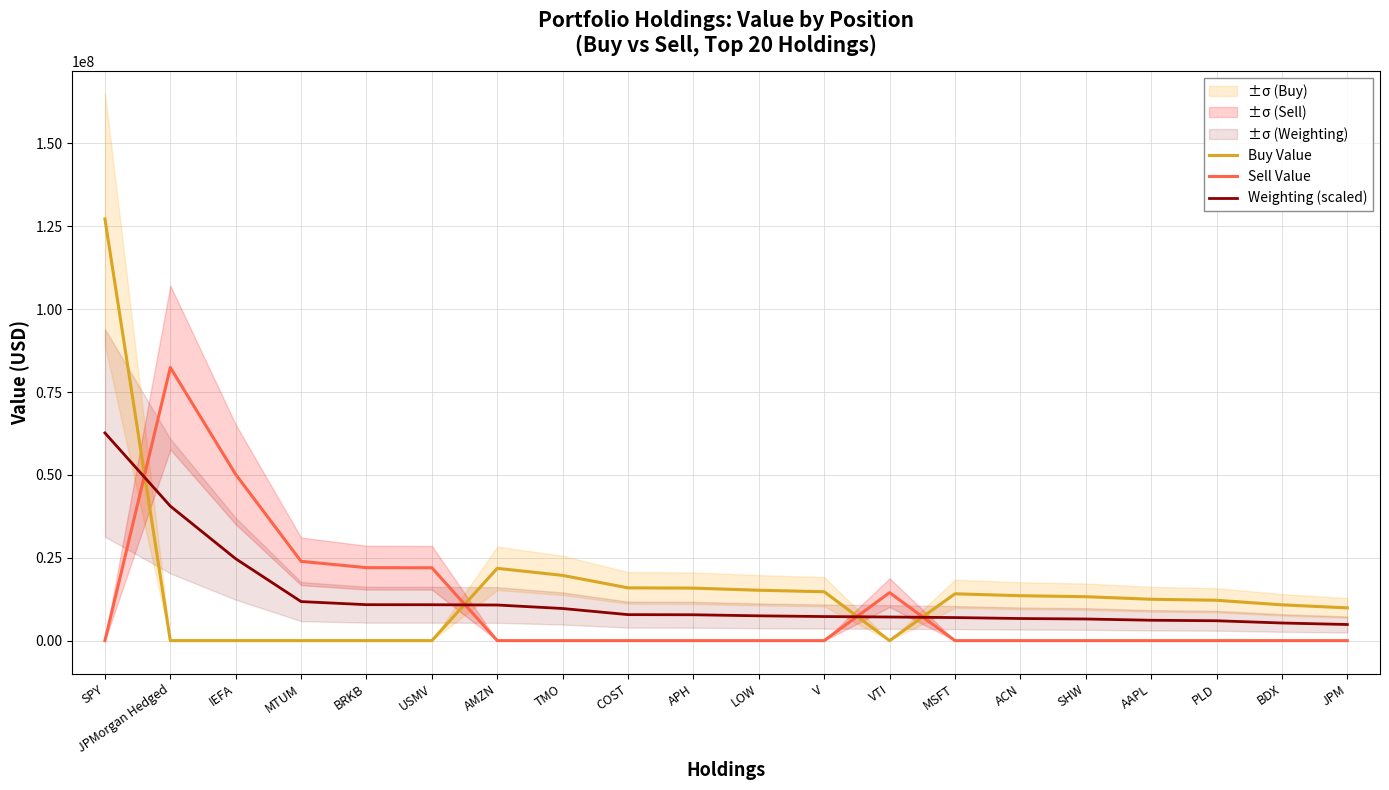

Reading left to right, list all the values displayed in this chart.

Buy Value: 127236000.0	0.0	0.0	0.0	0.0	0.0	21818000.0	19680000.0	15922000.0	15842000.0	15201000.0	14752000.0	0.0	14128000.0	13549000.0	13254000.0	12484000.0	12176000.0	10798000.0	9883000.0
Sell Value: 0.0	82409000.0	50159000.0	23920000.0	22019000.0	21981000.0	0.0	0.0	0.0	0.0	0.0	0.0	14480000.0	0.0	0.0	0.0	0.0	0.0	0.0	0.0
Weighting (scaled): 62664000.0	40587000.0	24702000.0	11781000.0	10845000.0	10827000.0	10746000.0	9693000.0	7842000.0	7803000.0	7485000.0	7266000.0	7131000.0	6957000.0	6672000.0	6528000.0	6147000.0	5997000.0	5319000.0	4866000.0